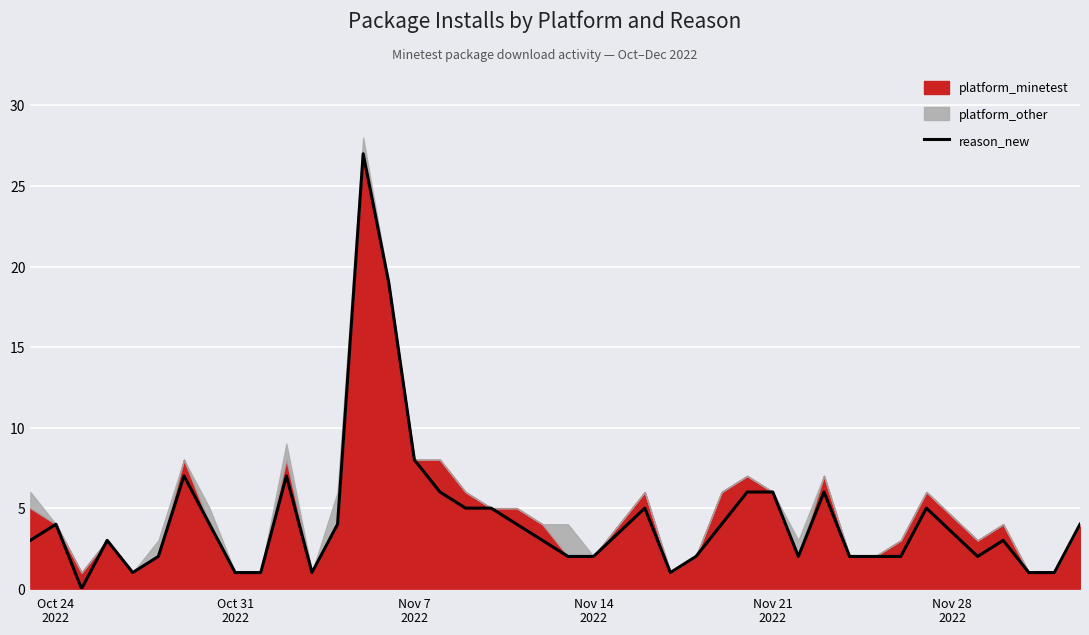

What is the maximum value shown in the chart?

27